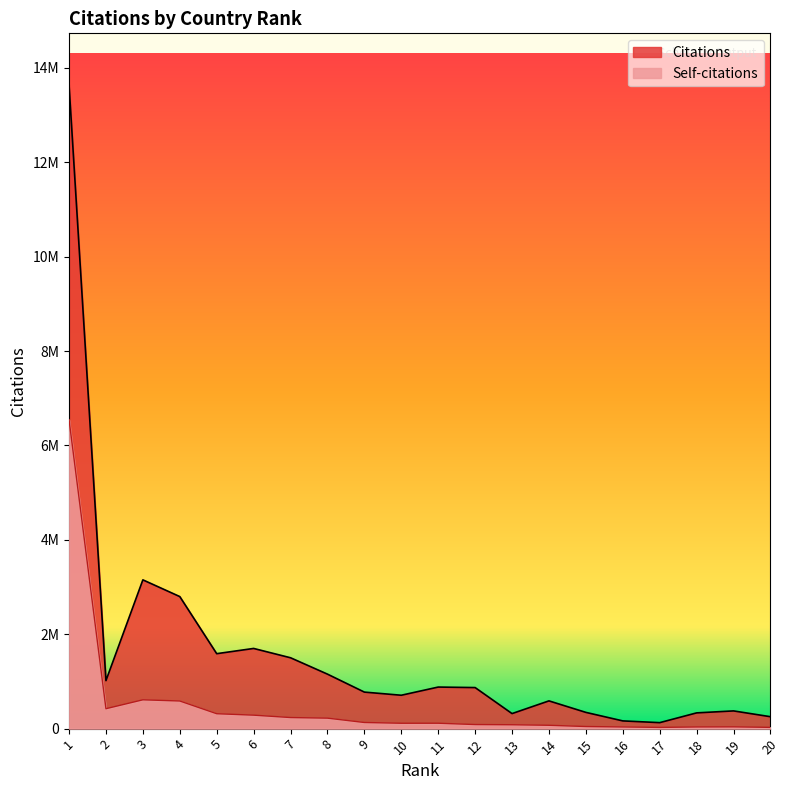

Reading left to right, list all the values displayed in this chart.

Citations: 13641037	1017073	3152267	2798094	1588200	1699040	1501564	1154643	774111	707431	880772	870120	318713	588031	344313	163748	126867	333703	375462	252631
Self-citations: 6547351	422330	610573	585497	316027	285490	234974	222232	130107	114033	114524	86590	82204	70921	44812	35501	26019	35870	37913	26847